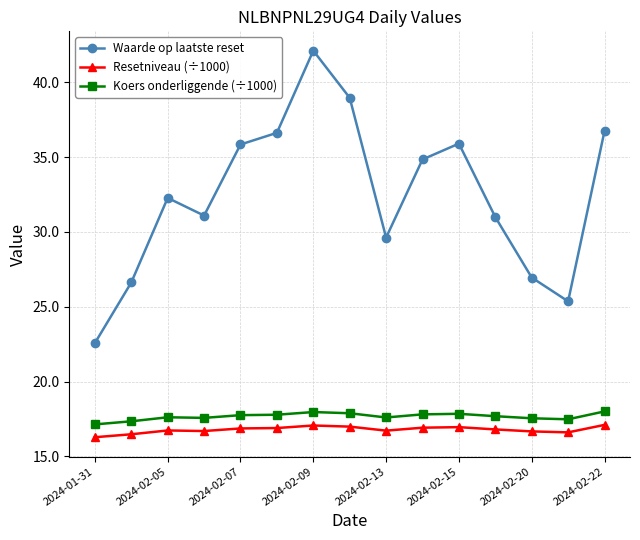

What is the sum of all Resetniveau (÷1000) values?

251.8